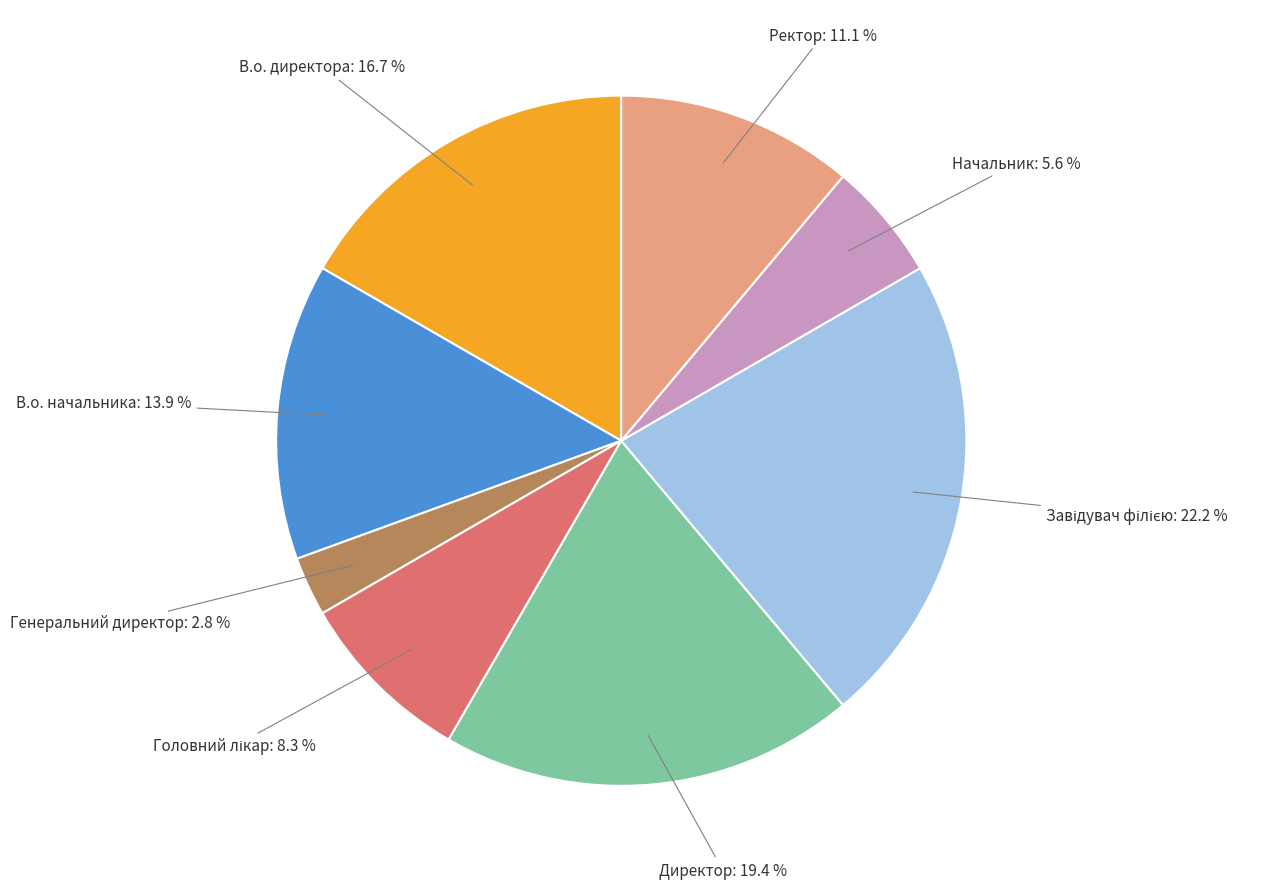

How many segments does this pie chart have?

8